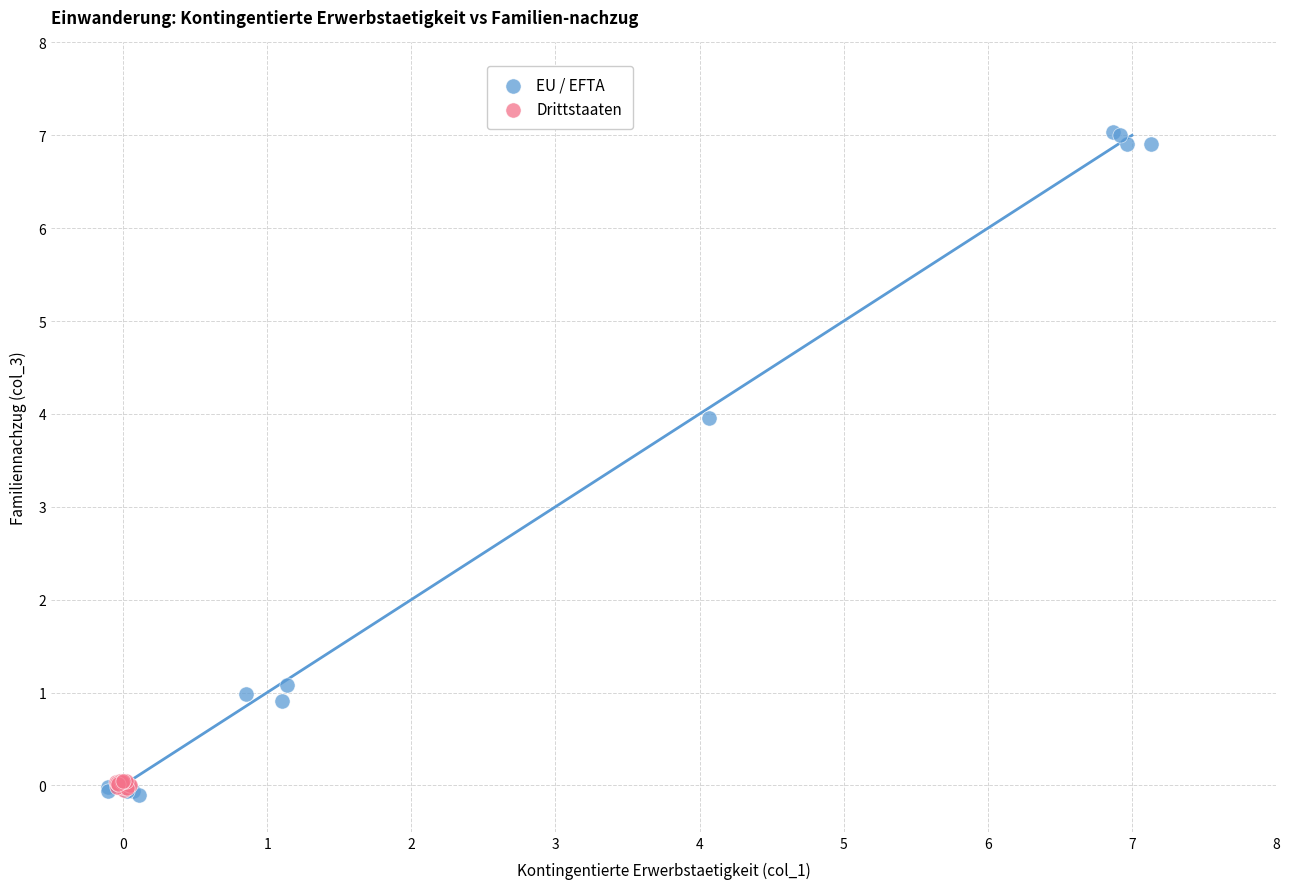

Which series has the largest Y range (max minus min)?

EU / EFTA